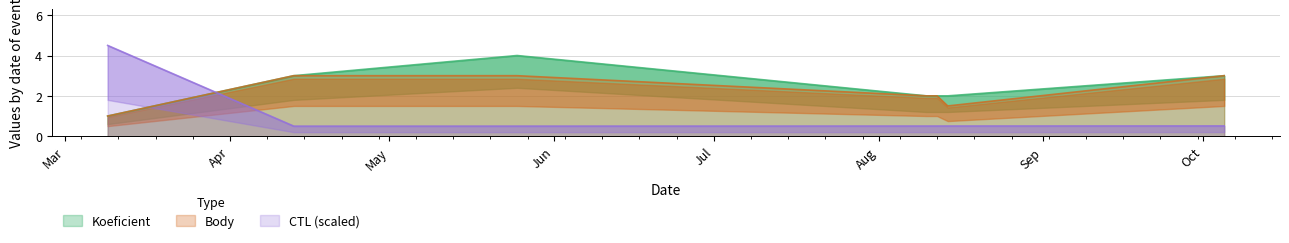

Reading left to right, extract all data points from this chart.

Koeficient: 1.0	3.0	4.0	2.0	2.0	2.0	3.0
Body: 1.0	3.0	3.0	2.0	2.0	1.5	3.0
CTL_scaled: 4.5	0.5	0.5	0.5	0.5	0.5	0.5